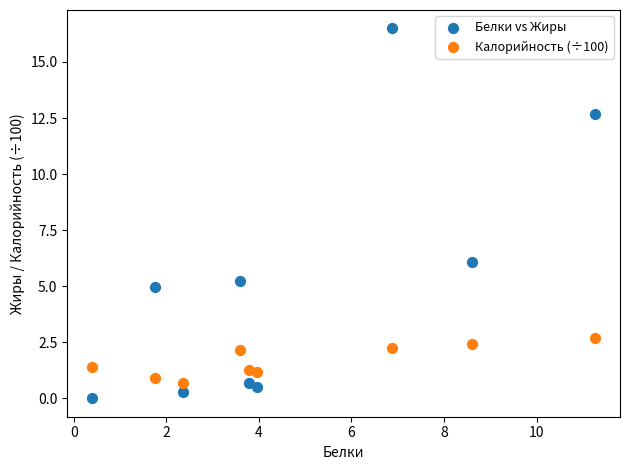

Which series contains the lowest Y value?

Белки vs Жиры